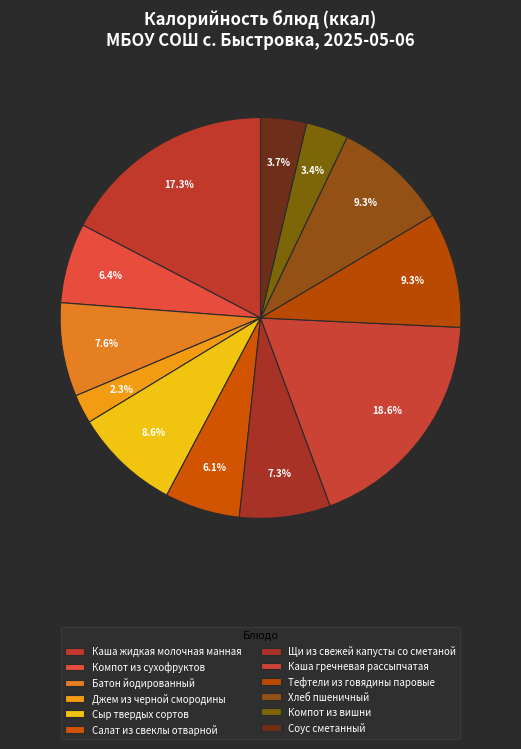

True or false: Хлеб пшеничный accounts for 9% of the total.

True